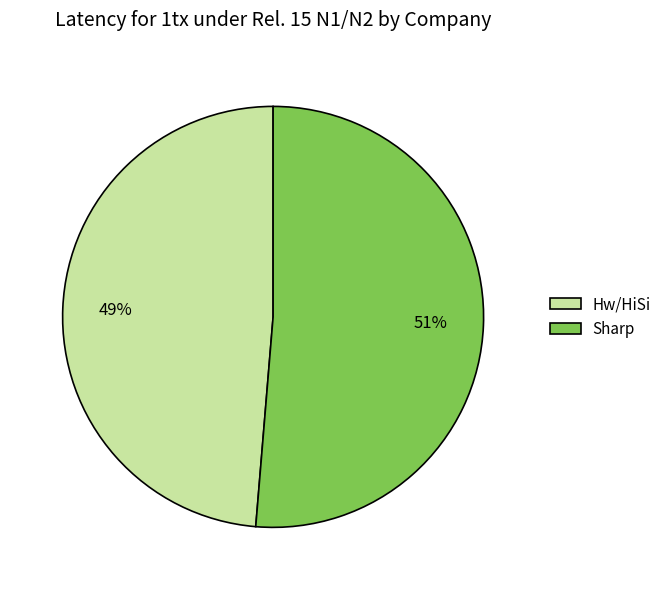

How many slices are in this pie chart?

2